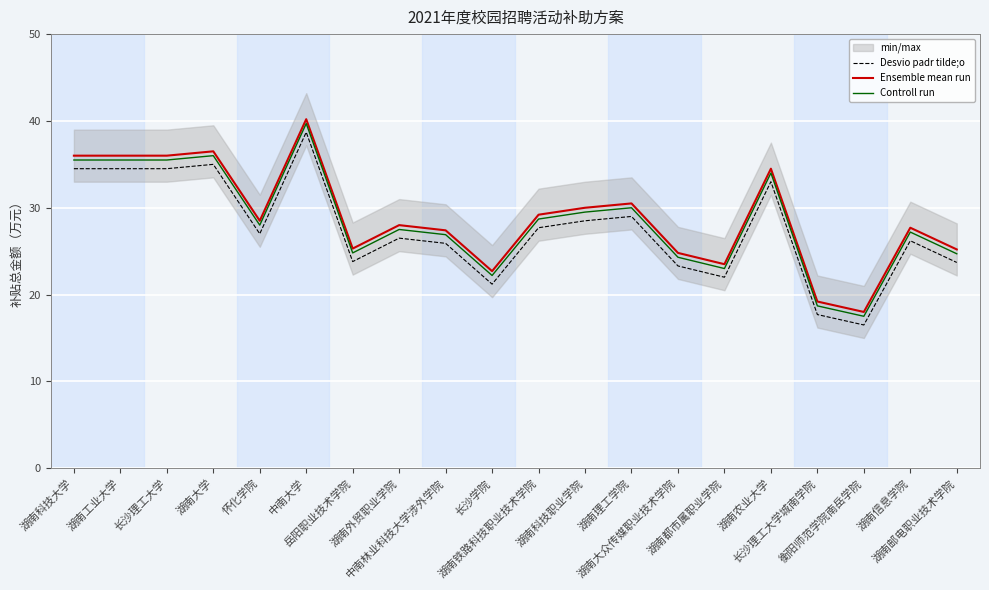

Which category has the highest value in the Ensemble mean run series?

中南大学